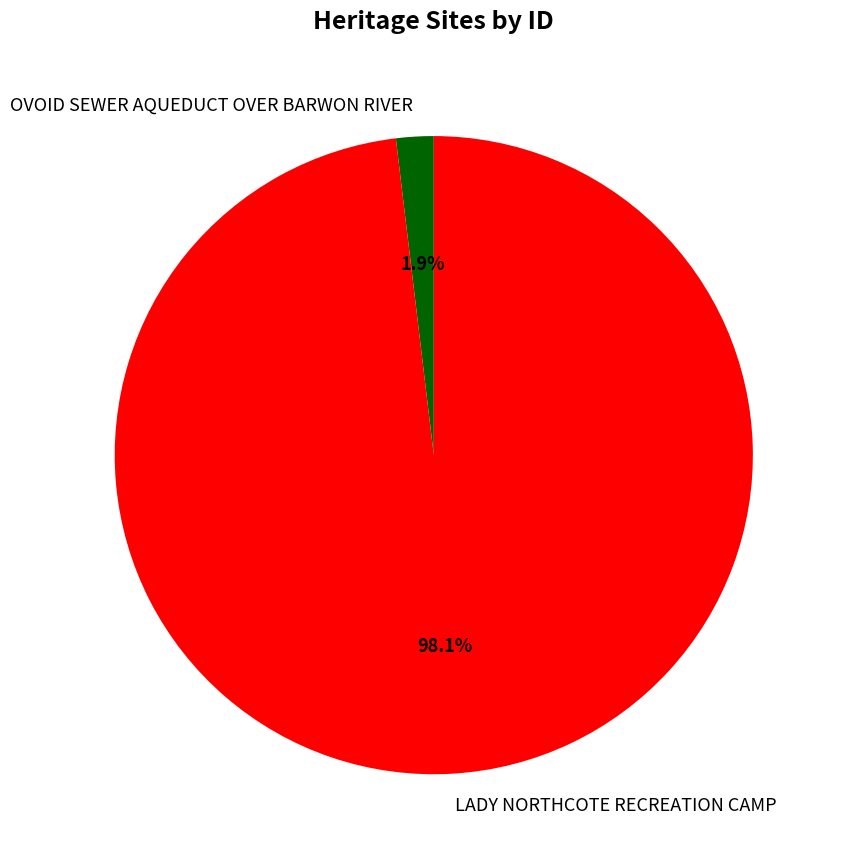

Which category has the smallest portion of the pie?

OVOID SEWER AQUEDUCT OVER BARWON RIVER